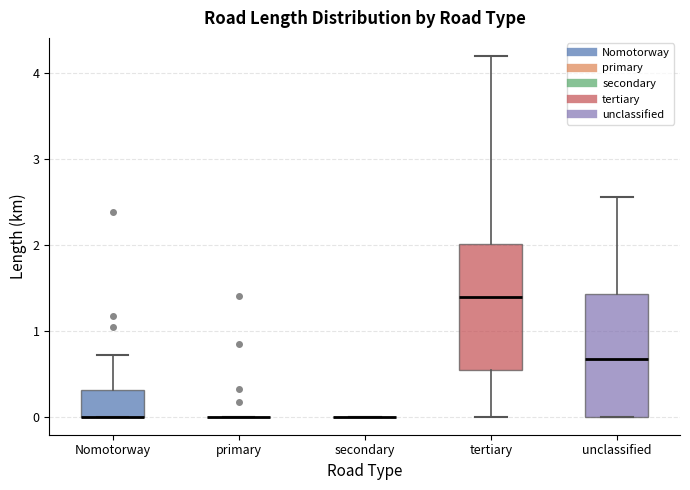

Reading left to right, read every box against the y-axis: the position of its median line, the range the box covers, and the ends of its whiskers. The values are not printed on the chart, so give them approximately, as read against the axis.

Nomotorway: median 0.0 (drawn on the box's lower edge), box 0.0 to 0.3, whiskers 0.0 to 0.7
primary: box collapsed to a line at 0.0, whiskers 0.0 to 0.0
secondary: box collapsed to a line at 0.0, whiskers 0.0 to 0.0
tertiary: median 1.4, box 0.5 to 2.0, whiskers 0.0 to 4.2
unclassified: median 0.7, box 0.0 to 1.4, whiskers 0.0 to 2.6